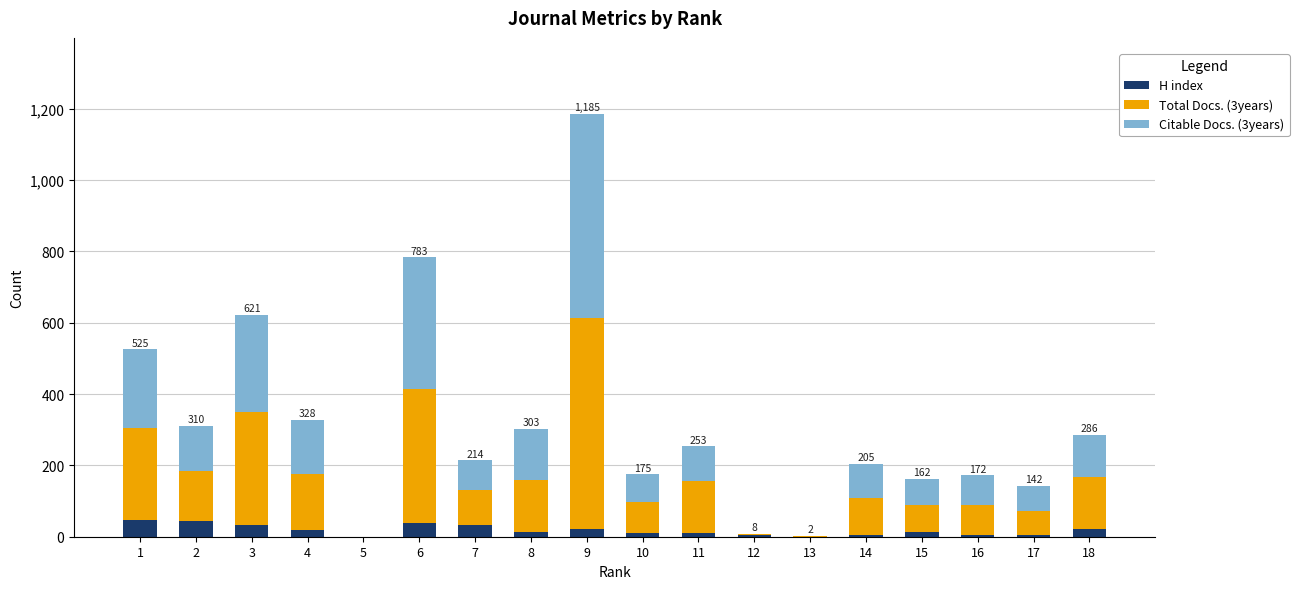

What is the maximum value for H index?

46